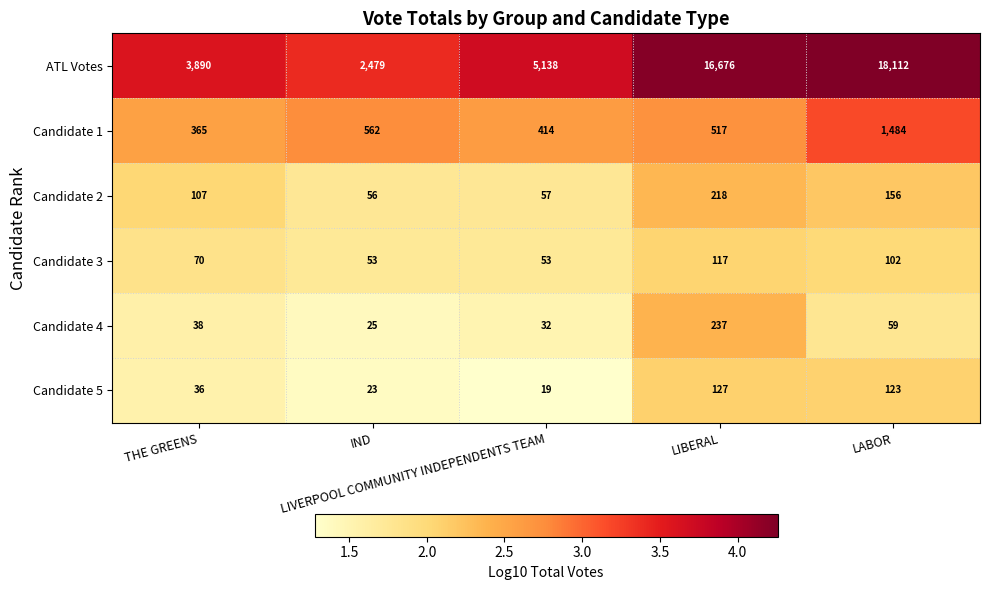

What is the minimum value for Candidate 5?

19